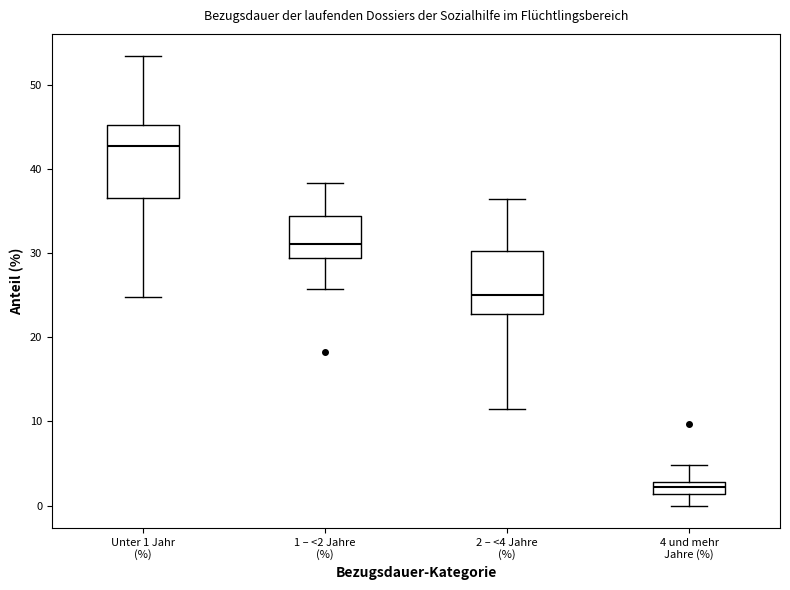

Where is the lower edge of the box for Unter 1 Jahr (%) on the y-axis? The values are not printed on the chart, so give them approximately, as read against the axis.

37